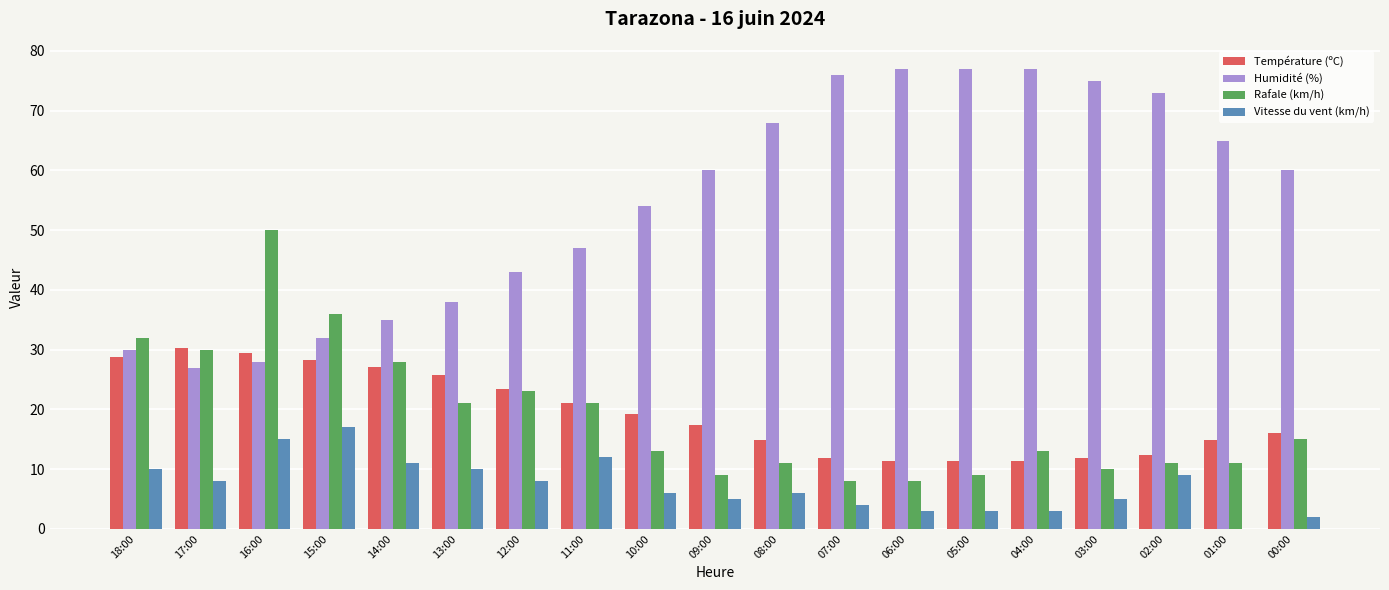

Between 14:00 and 00:00, which series saw the biggest shift?

Humidité (%)